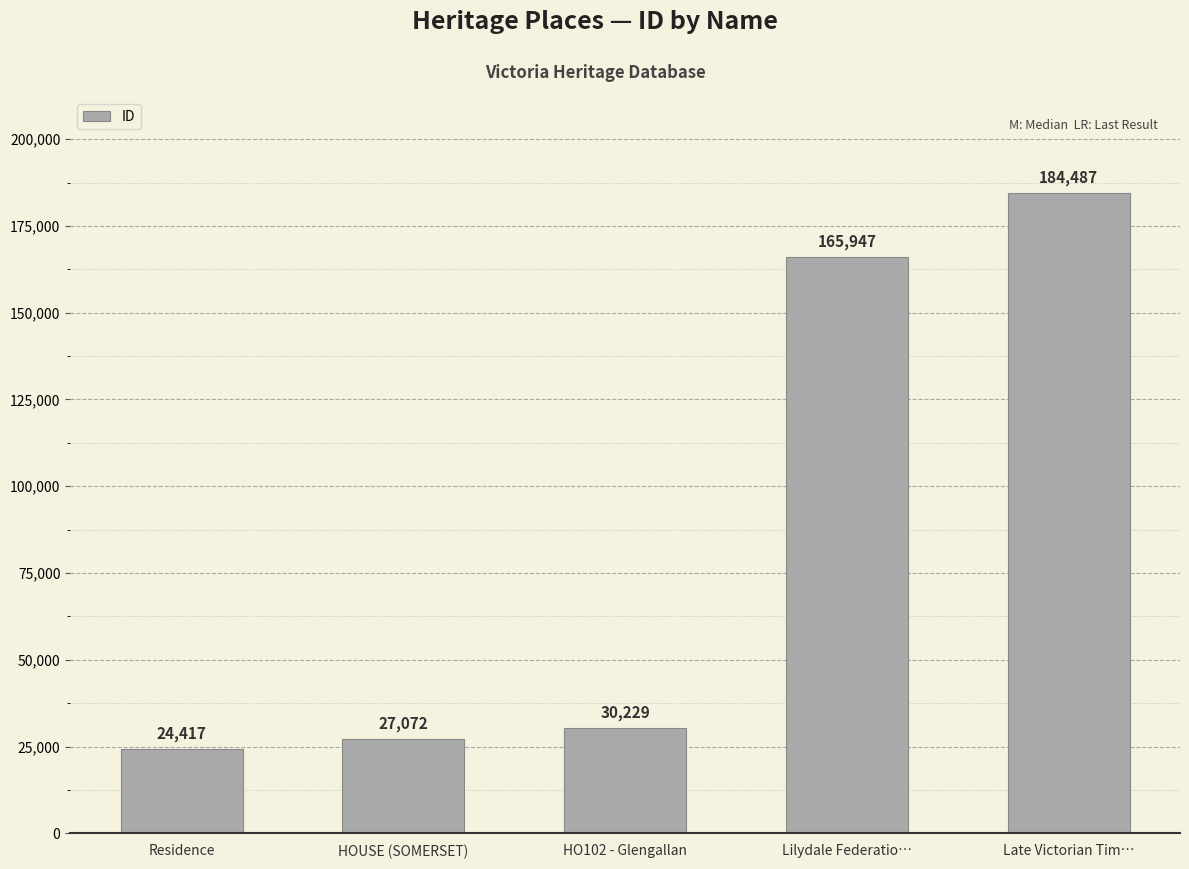

List the labels in order of value, smallest first.

Residence, HOUSE (SOMERSET), HO102 - Glengallan, Lilydale Federatio…, Late Victorian Tim…